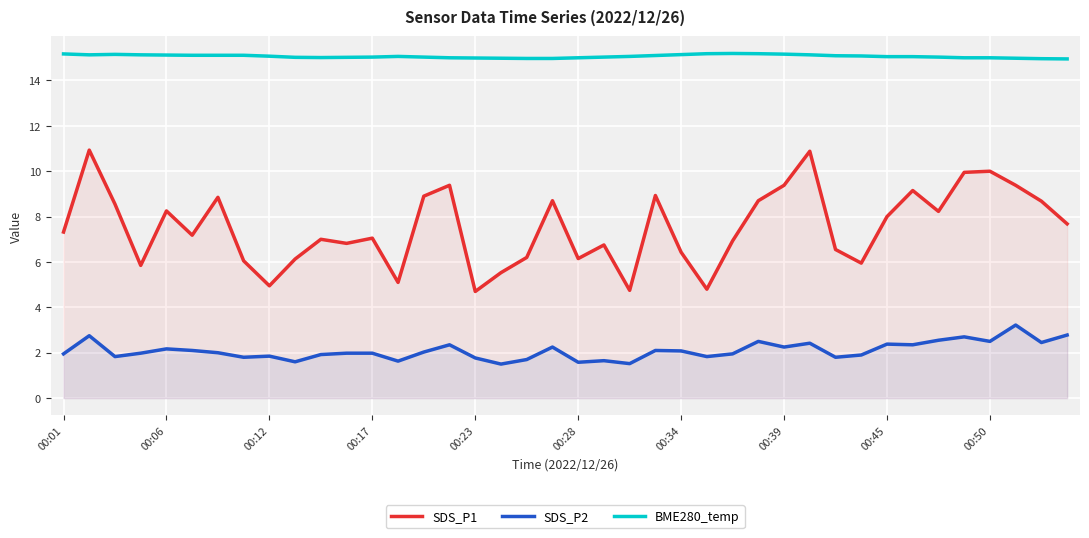

True or false: SDS_P1 and SDS_P2 cross at least once.

False